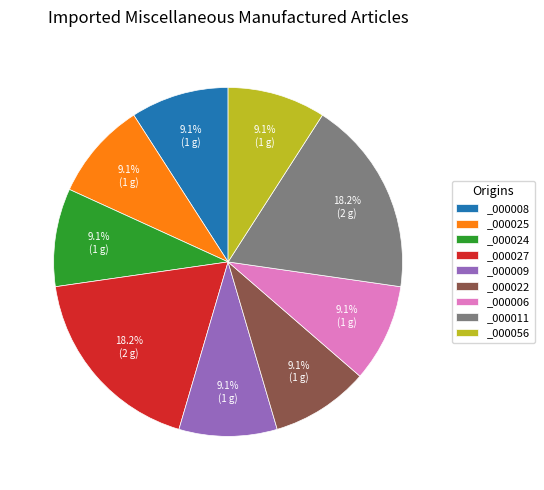

Combined, do _000009 and _000011 account for over 50%?

No